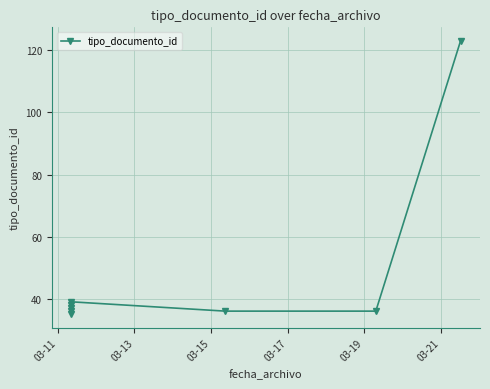

What is the maximum value shown in the chart?

123